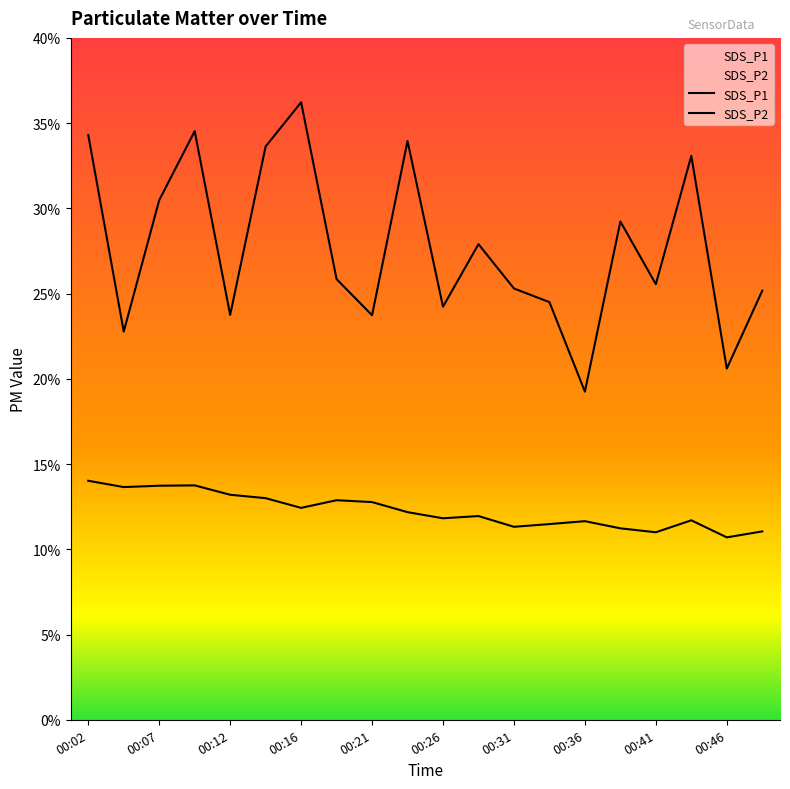

Rank the categories by SDS_P1 value from highest to lowest.

00:16, 00:09, 00:02, 00:24, 00:14, 00:43, 00:07, 00:38, 00:29, 00:19, 00:41, 00:31, 00:48, 00:33, 00:26, 00:12, 00:21, 00:04, 00:46, 00:36